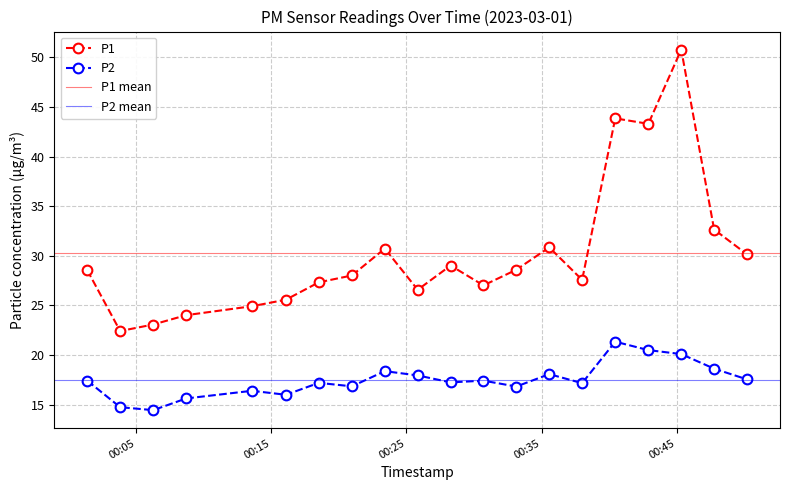

At which category is the sum across all series the highest?

2023-03-01T00:45:20